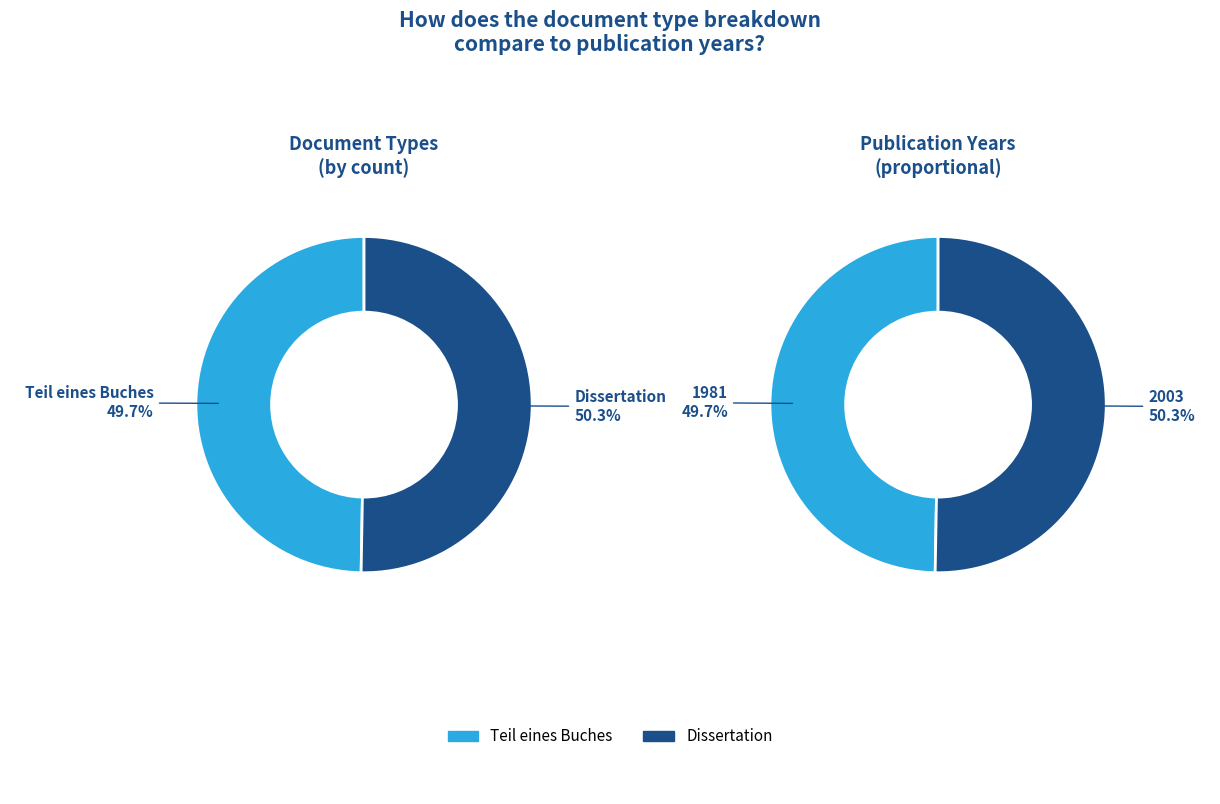

To the nearest percent, what is the average slice percentage?

50%